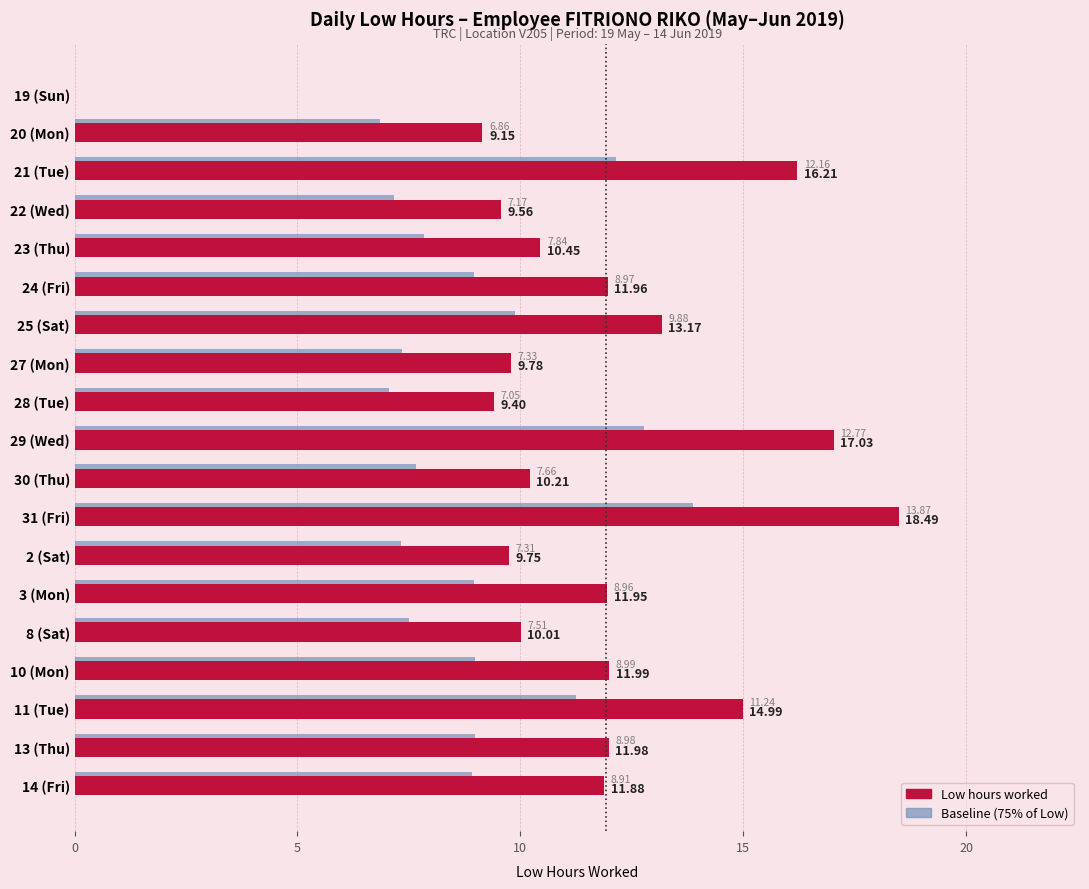

At which category is the sum across all series the highest?

31 (Fri)